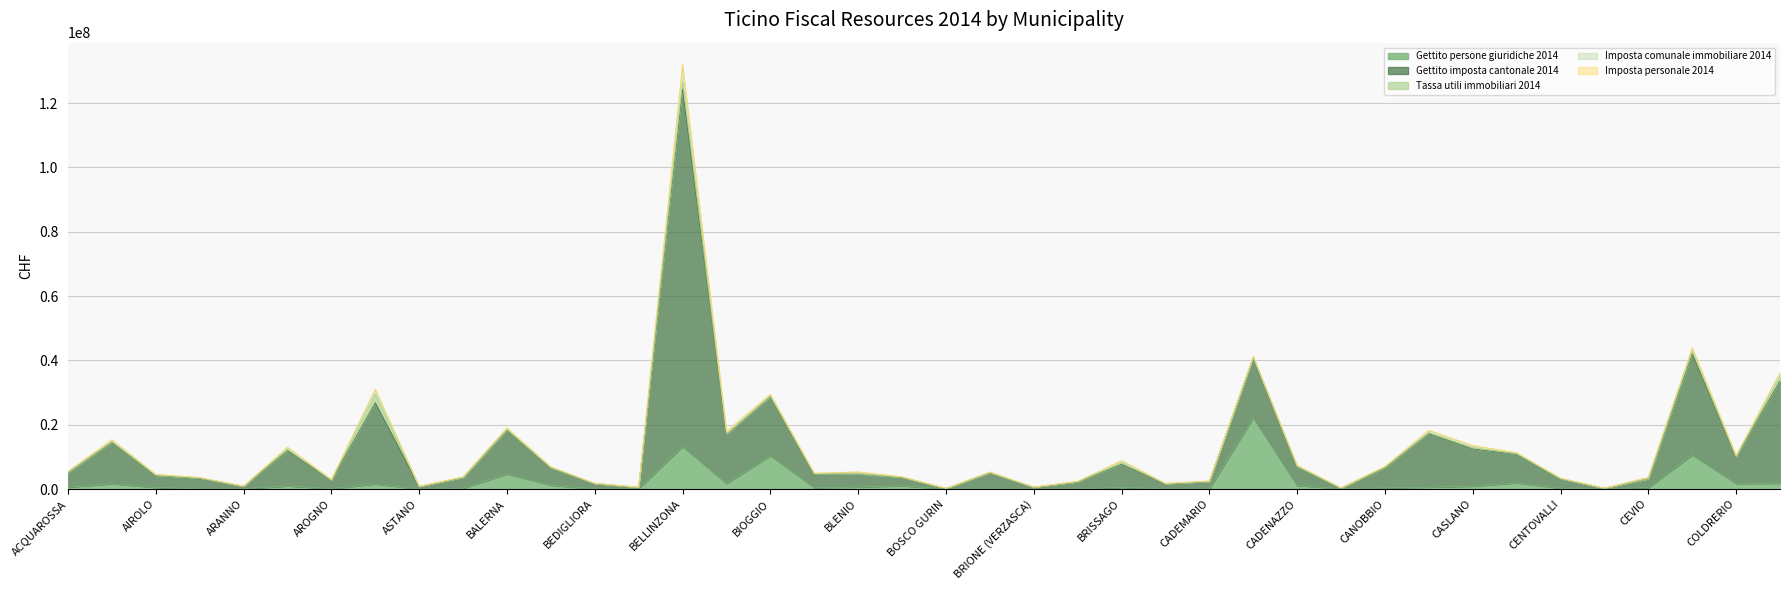

Reading left to right, list all the values displayed in this chart.

Gettito persone giuridiche 2014: ACQUAROSSA=506404	AGNO=1590794	AIROLO=438560	ALTO MALCANTONE=69231	ARANNO=4971	ARBEDO-CASTIONE=910120	AROGNO=82739	ASCONA=1496229	ASTANO=2356	AVEGNO GORDEVIO=186877	BALERNA=4638234	BEDANO=1129538	BEDIGLIORA=9339	BEDRETTO=122144	BELLINZONA=13133746	BIASCA=1655616	BIOGGIO=10334788	BISSONE=378409	BLENIO=588313	BODIO=942880	BOSCO GURIN=30793	BREGGIA=63773	BRIONE (VERZASCA)=46873	BRIONE sopra MINUSIO=50314	BRISSAGO=455660	BRUSINO ARSIZIO=66046	CADEMARIO=63158	CADEMPINO=22090455	CADENAZZO=1040291	CAMPO (VALLEMAGGIA)=98419	CANOBBIO=301382	CAPRIASCA=538288	CASLANO=826845	CASTEL SAN PIETRO=1867411	CENTOVALLI=200645	CERENTINO=76033	CEVIO=399134	CHIASSO=10542553	COLDRERIO=1665238	COLLINA D ORO=1726871
Gettito imposta cantonale 2014: ACQUAROSSA=4642902	AGNO=12897837	AIROLO=3813271	ALTO MALCANTONE=3293559	ARANNO=829835	ARBEDO-CASTIONE=10986626	AROGNO=2700670	ASCONA=25372874	ASTANO=786808	AVEGNO GORDEVIO=3360014	BALERNA=13671663	BEDANO=5419762	BEDIGLIORA=1678195	BEDRETTO=397467	BELLINZONA=111208480	BIASCA=15272988	BIOGGIO=18368540	BISSONE=4249327	BLENIO=4088015	BODIO=2692375	BOSCO GURIN=153510	BREGGIA=4962550	BRIONE (VERZASCA)=523847	BRIONE sopra MINUSIO=2092591	BRISSAGO=7235628	BRUSINO ARSIZIO=1535885	CADEMARIO=2228470	CADEMPINO=18910749	CADENAZZO=5842205	CAMPO (VALLEMAGGIA)=212856	CANOBBIO=6247455	CAPRIASCA=16719042	CASLANO=11635779	CASTEL SAN PIETRO=8938960	CENTOVALLI=2927341	CERENTINO=172300	CEVIO=2760158	CHIASSO=31509077	COLDRERIO=8318057	COLLINA D ORO=31935797
Tassa utili immobiliari 2014: ACQUAROSSA=68271	AGNO=205921	AIROLO=31719	ALTO MALCANTONE=67229	ARANNO=18326	ARBEDO-CASTIONE=525422	AROGNO=21727	ASCONA=2586574	ASTANO=12451	AVEGNO GORDEVIO=49809	BALERNA=160940	BEDANO=73136	BEDIGLIORA=21218	BEDRETTO=2483	BELLINZONA=2296236	BIASCA=173002	BIOGGIO=141509	BISSONE=86220	BLENIO=42999	BODIO=38669	BOSCO GURIN=6726	BREGGIA=42058	BRIONE (VERZASCA)=23283	BRIONE sopra MINUSIO=88190	BRISSAGO=493569	BRUSINO ARSIZIO=47258	CADEMARIO=74298	CADEMPINO=15487	CADENAZZO=96733	CAMPO (VALLEMAGGIA)=19803	CANOBBIO=206697	CAPRIASCA=258065	CASLANO=421695	CASTEL SAN PIETRO=177835	CENTOVALLI=58872	CERENTINO=1233	CEVIO=17437	CHIASSO=833669	COLDRERIO=77018	COLLINA D ORO=1408477
Imposta comunale immobiliare 2014: ACQUAROSSA=234373	AGNO=592204	AIROLO=246473	ALTO MALCANTONE=154288	ARANNO=39557	ARBEDO-CASTIONE=539488	AROGNO=107927	ASCONA=1520503	ASTANO=50262	AVEGNO GORDEVIO=161206	BALERNA=478875	BEDANO=259626	BEDIGLIORA=65117	BEDRETTO=55091	BELLINZONA=4893125	BIASCA=730538	BIOGGIO=558250	BISSONE=175029	BLENIO=575439	BODIO=93742	BOSCO GURIN=14380	BREGGIA=211792	BRIONE (VERZASCA)=23639	BRIONE sopra MINUSIO=156413	BRISSAGO=627337	BRUSINO ARSIZIO=102721	CADEMARIO=120734	CADEMPINO=204203	CADENAZZO=361083	CAMPO (VALLEMAGGIA)=18416	CANOBBIO=232304	CAPRIASCA=667213	CASLANO=588298	CASTEL SAN PIETRO=268397	CENTOVALLI=199559	CERENTINO=9982	CEVIO=457423	CHIASSO=964013	COLDRERIO=299692	COLLINA D ORO=1028850
Imposta personale 2014: ACQUAROSSA=30419	AGNO=67300	AIROLO=24426	ALTO MALCANTONE=22223	ARANNO=5128	ARBEDO-CASTIONE=75270	AROGNO=15997	ASCONA=89080	ASTANO=5099	AVEGNO GORDEVIO=22744	BALERNA=53774	BEDANO=23622	BEDIGLIORA=9929	BEDRETTO=1801	BELLINZONA=655245	BIASCA=94529	BIOGGIO=40443	BISSONE=14126	BLENIO=28559	BODIO=15659	BOSCO GURIN=968	BREGGIA=32563	BRIONE (VERZASCA)=3320	BRIONE sopra MINUSIO=9558	BRISSAGO=31226	BRUSINO ARSIZIO=8273	CADEMARIO=11295	CADEMPINO=23410	CADENAZZO=39088	CAMPO (VALLEMAGGIA)=1060	CANOBBIO=31831	CAPRIASCA=102458	CASLANO=67193	CASTEL SAN PIETRO=33390	CENTOVALLI=20334	CERENTINO=980	CEVIO=19117	CHIASSO=127811	COLDRERIO=45724	COLLINA D ORO=68926